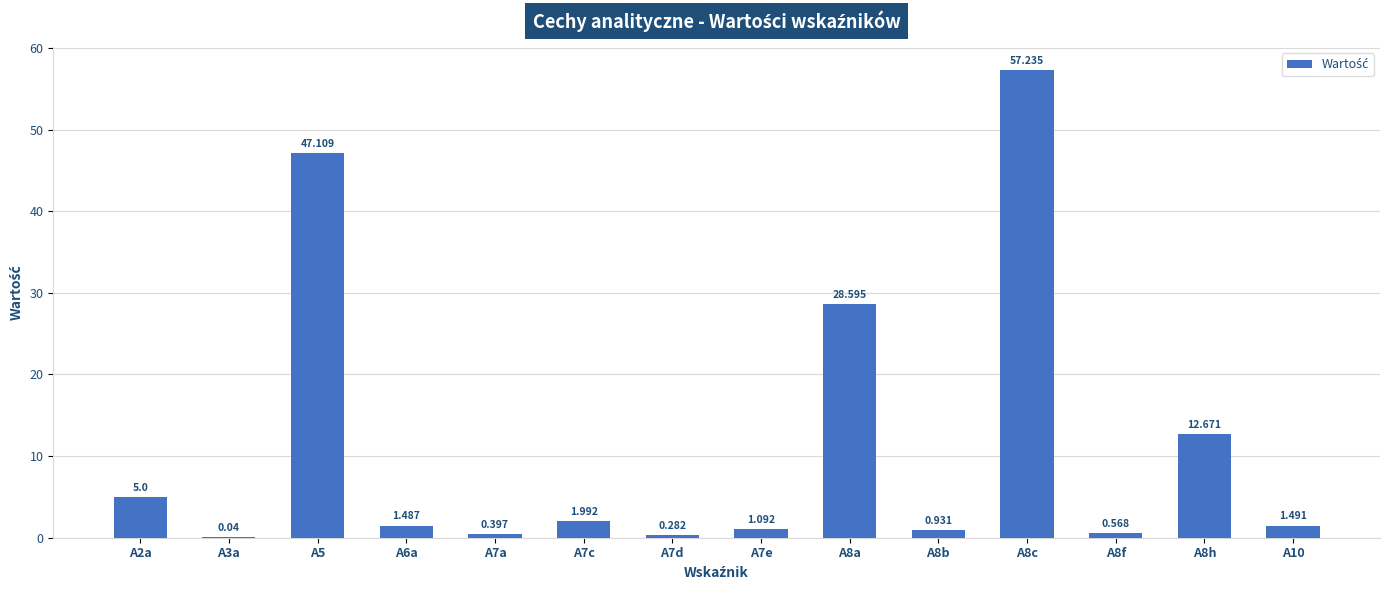

List the labels in order of value, smallest first.

A3a, A7d, A7a, A8f, A8b, A7e, A6a, A10, A7c, A2a, A8h, A8a, A5, A8c